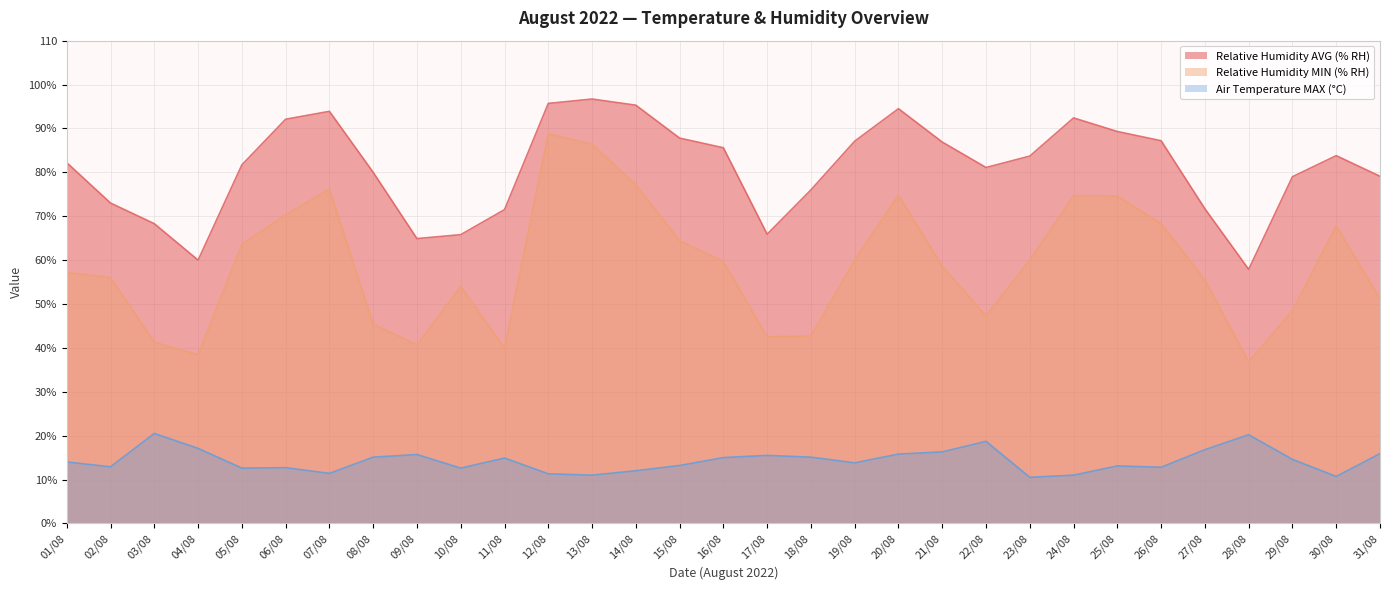

How many values in the Relative Humidity AVG (% RH) series are below 82?

15